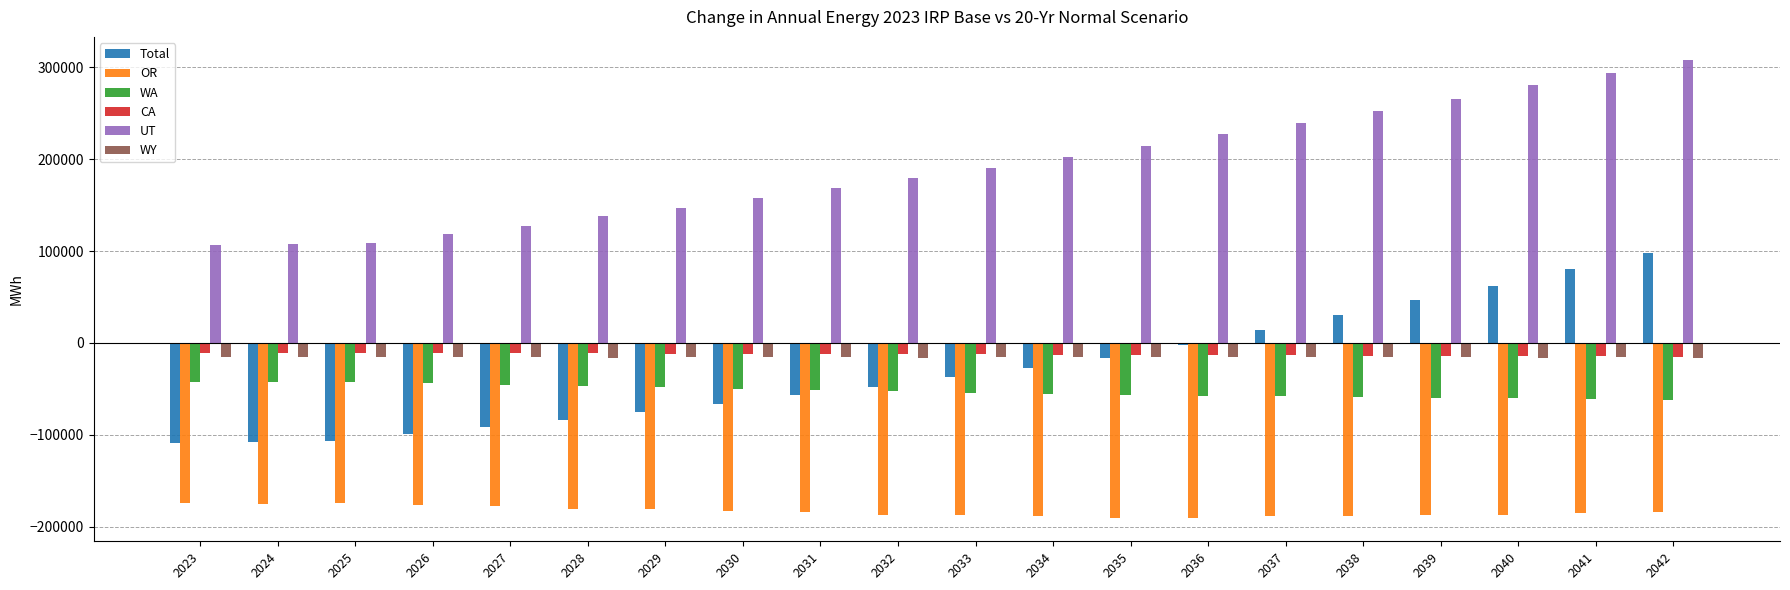

What is the greatest value displayed?

308014.9